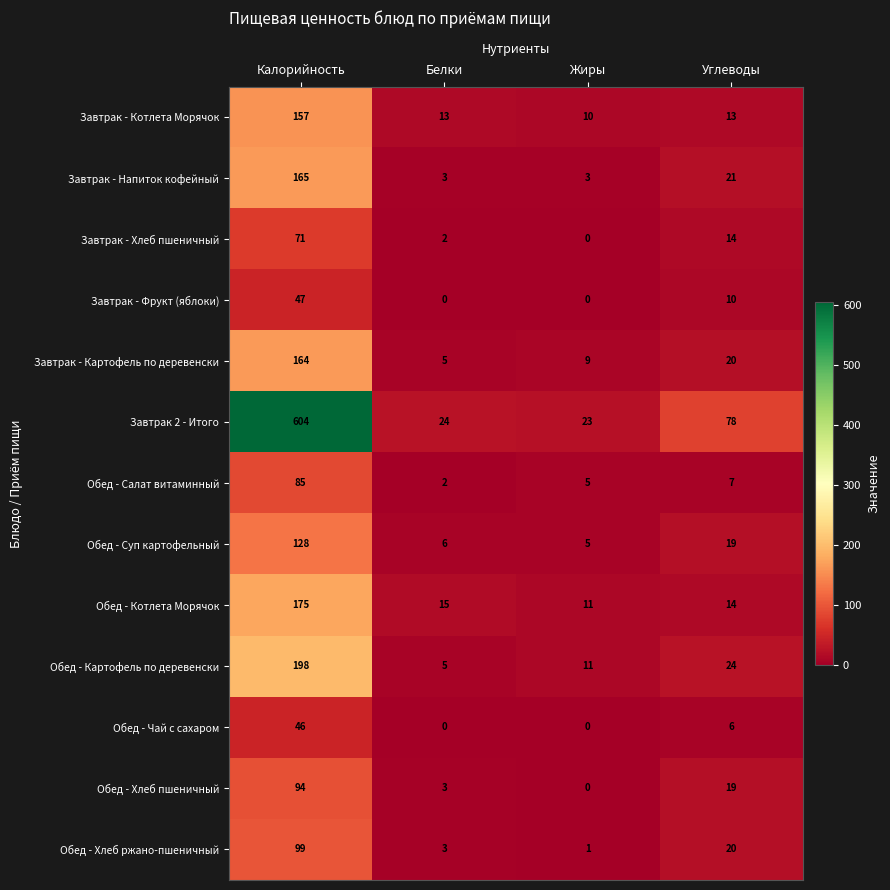

Between Белки and Жиры, which series saw the biggest shift?

Обед - Картофель по деревенски